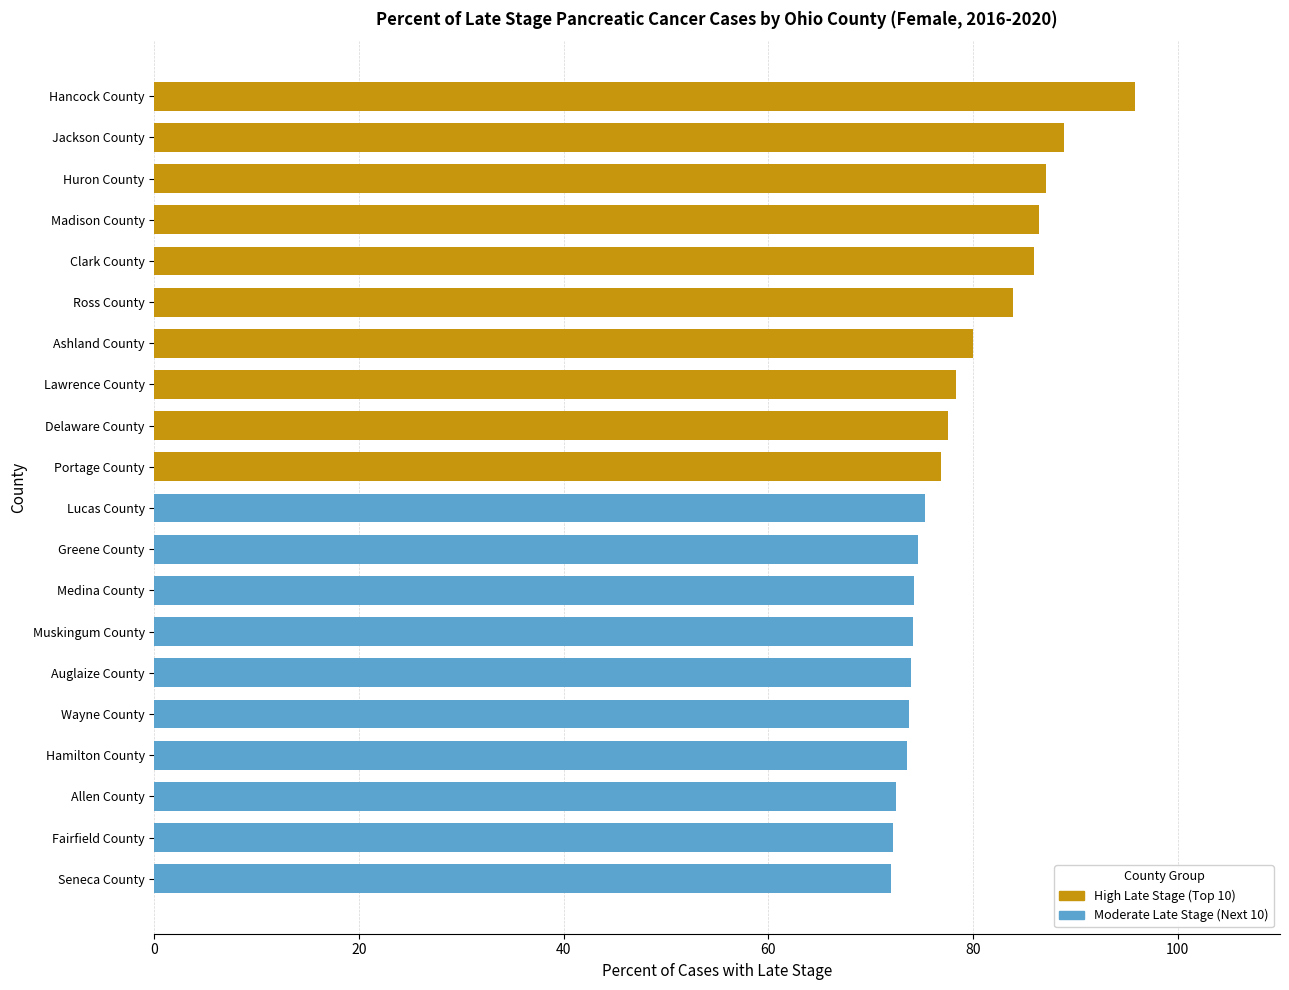

Which has a higher value, Lawrence County or Clark County?

Clark County